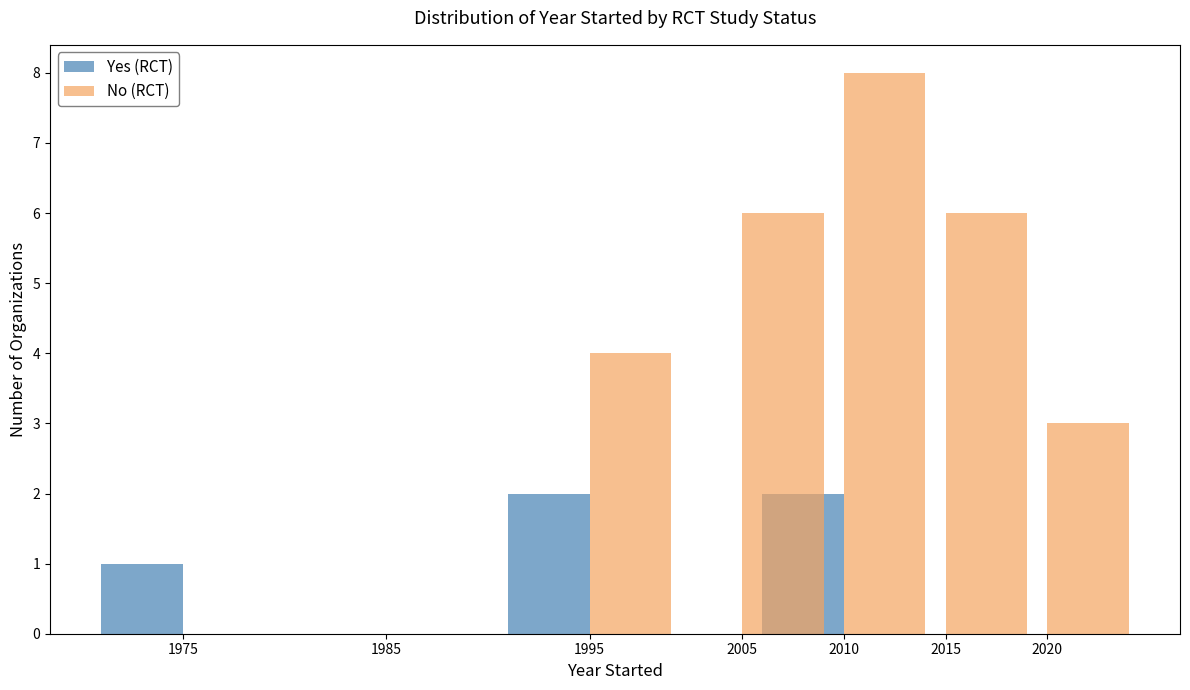

What is the approximate value of No (RCT) at 1995?

4